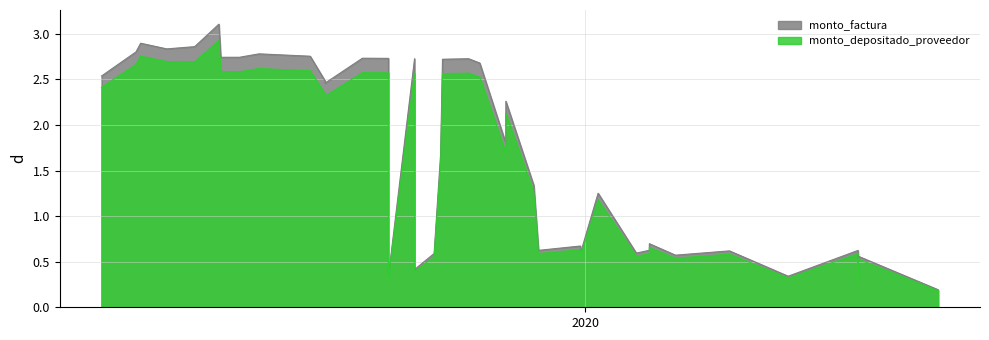

What is the value of the monto_factura point at the 22nd from the left?

2.7